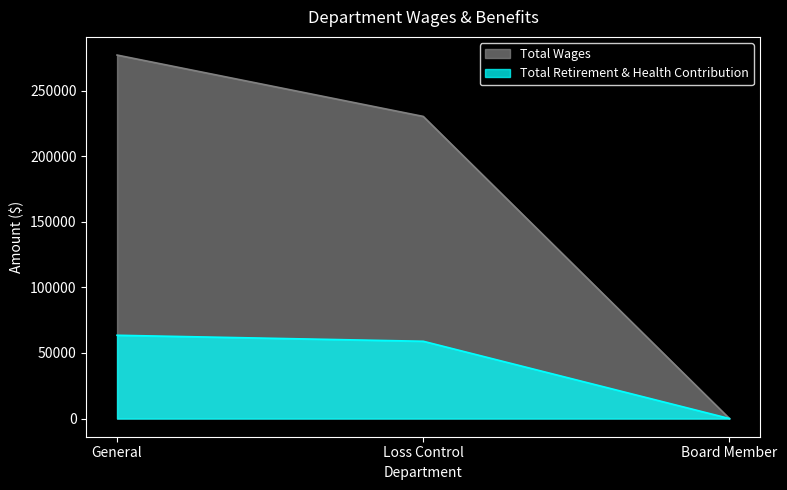

Which has a higher value, Loss Control or General?

General